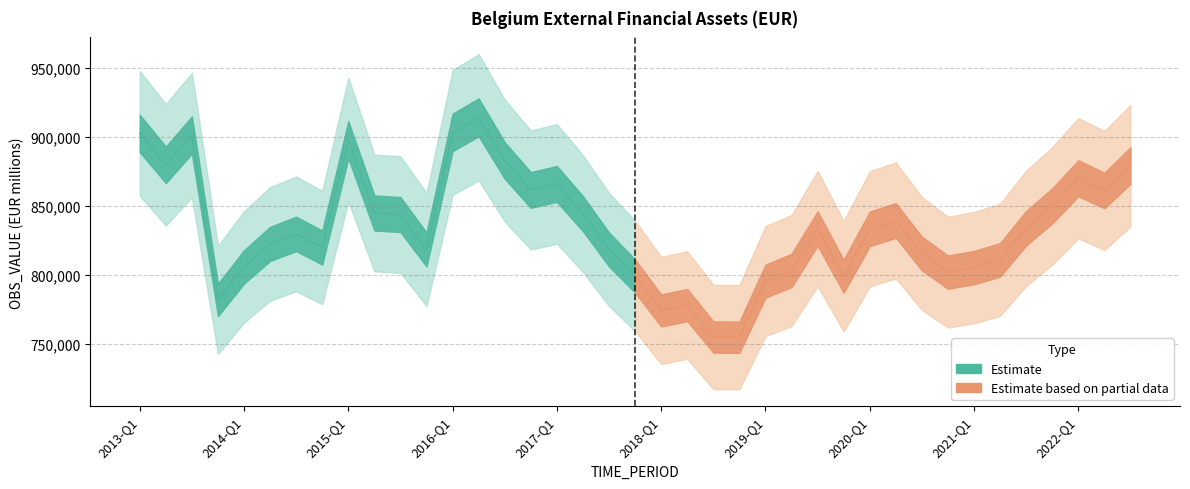

How many data points are above 844809?

9